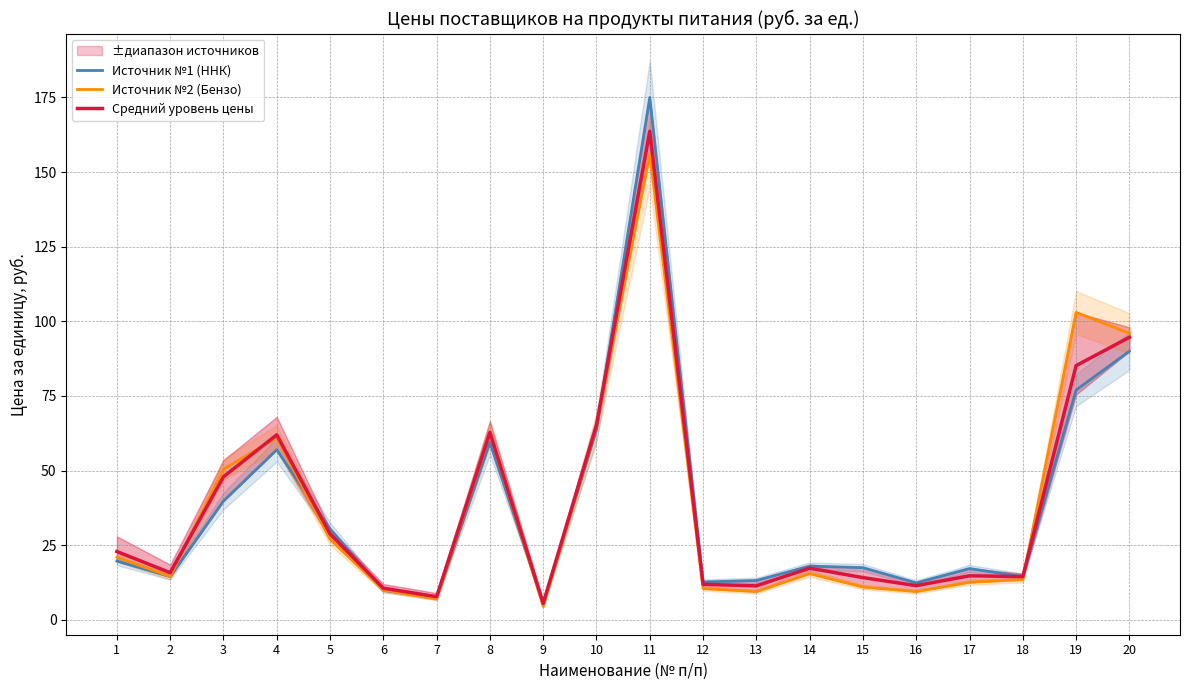

Is it true that Источник №2 (Бензо) equals 36.0 at 1?

False